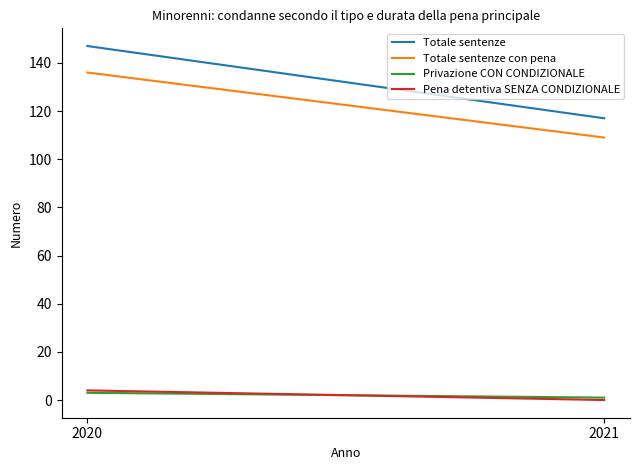

Which category has the highest value across all series?

2020